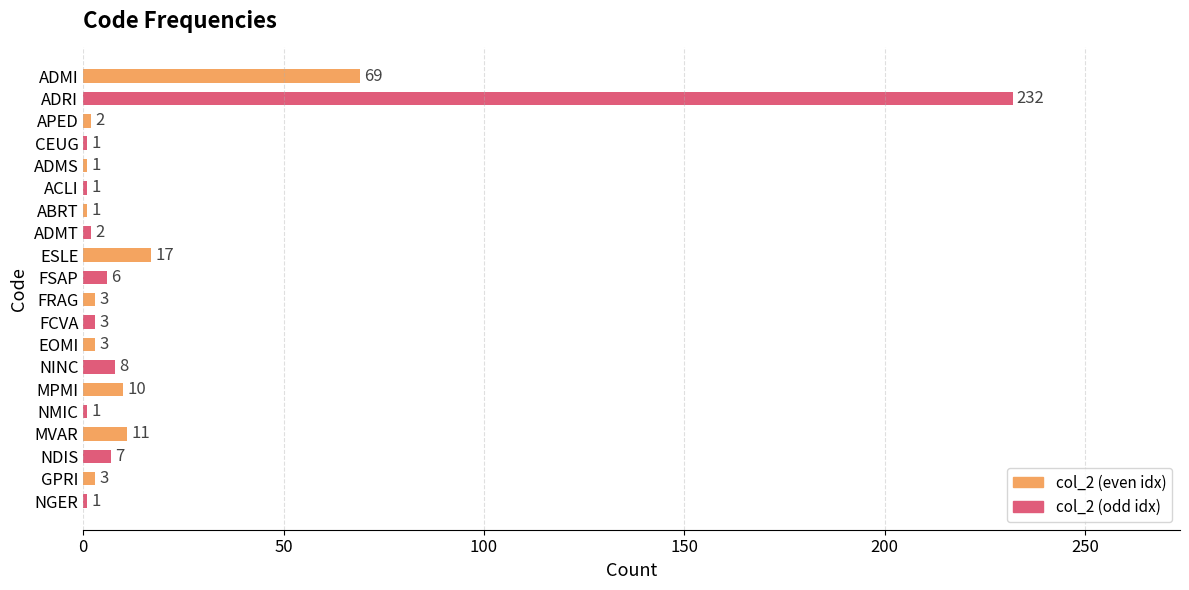

Reading bottom to top, extract all data points from this chart.

1	3	7	11	1	10	8	3	3	3	6	17	2	1	1	1	1	2	232	69